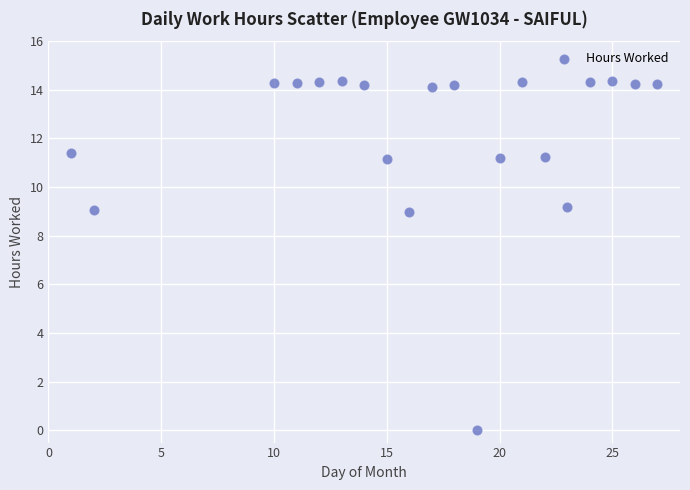

What is the range of X values (max minus min)?

26.0